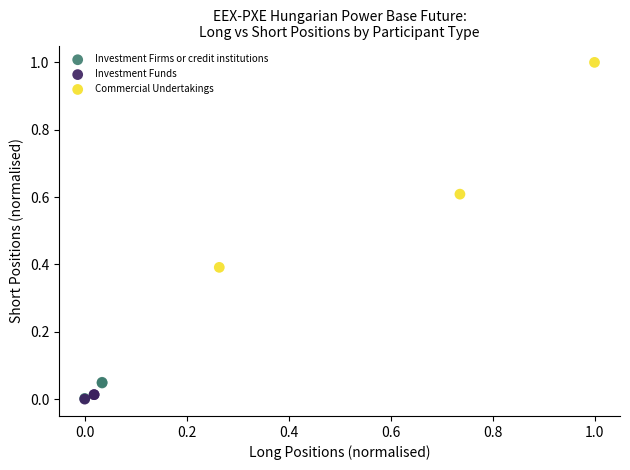

Which series has the largest Y range (max minus min)?

Commercial Undertakings